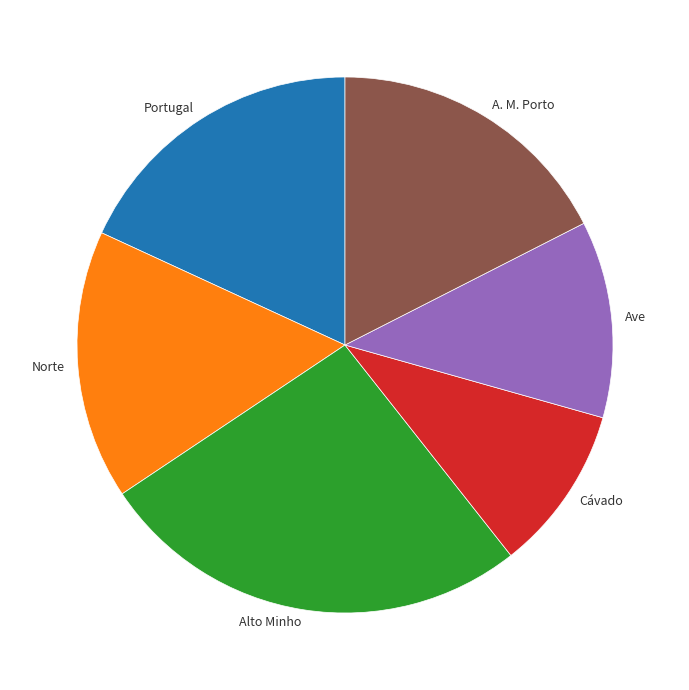

The Portugal slice represents 18% of the pie. True or false?

True